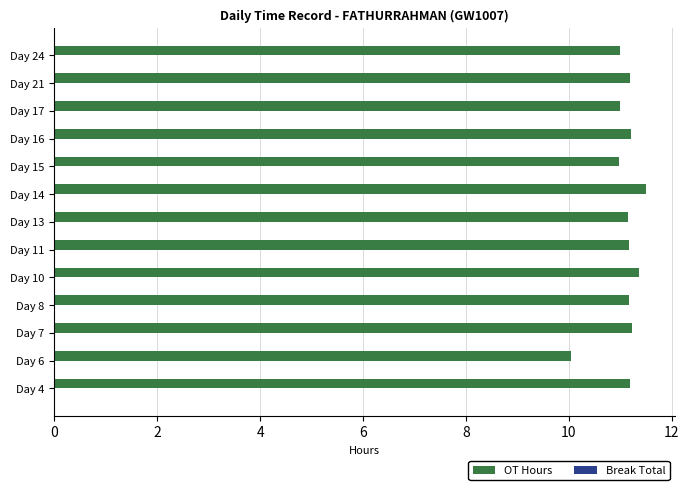

True or false: the data shows 16.0 at Day 17.

False